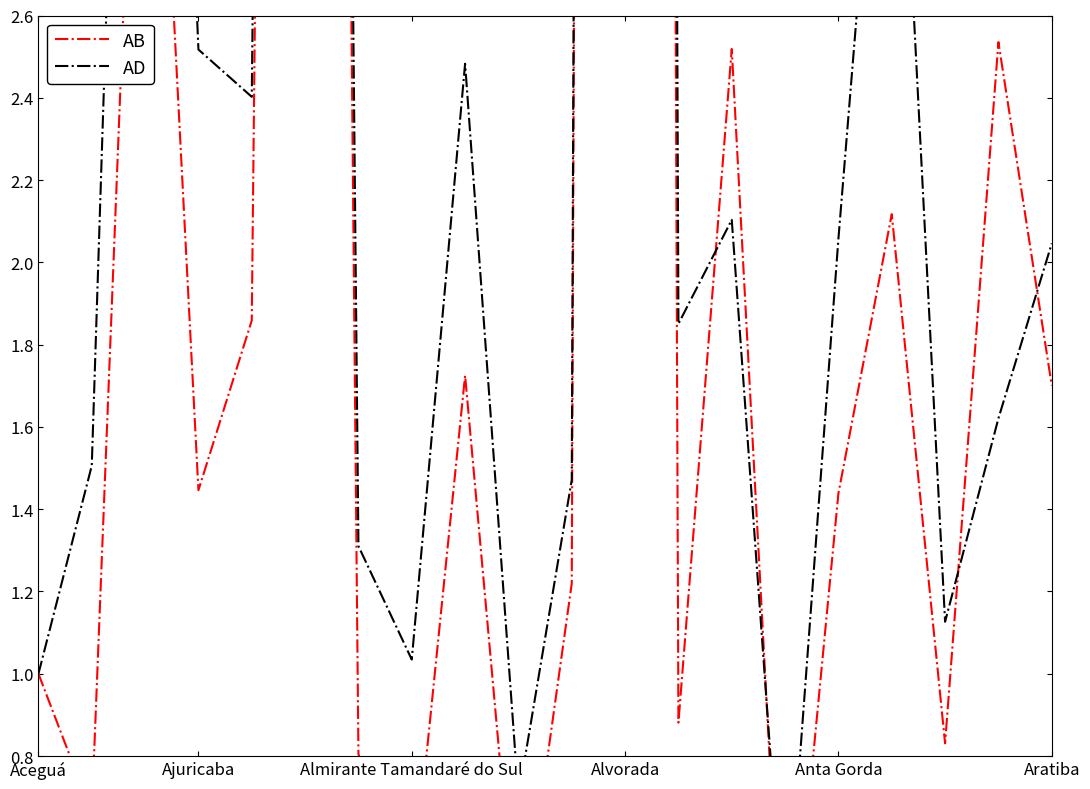

At 6, list the series in order from largest to smallest.

AD, AB